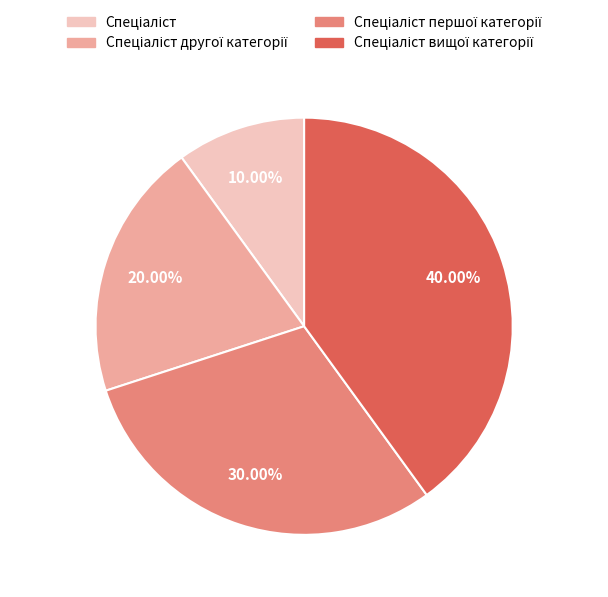

Is there a majority slice in this chart?

No